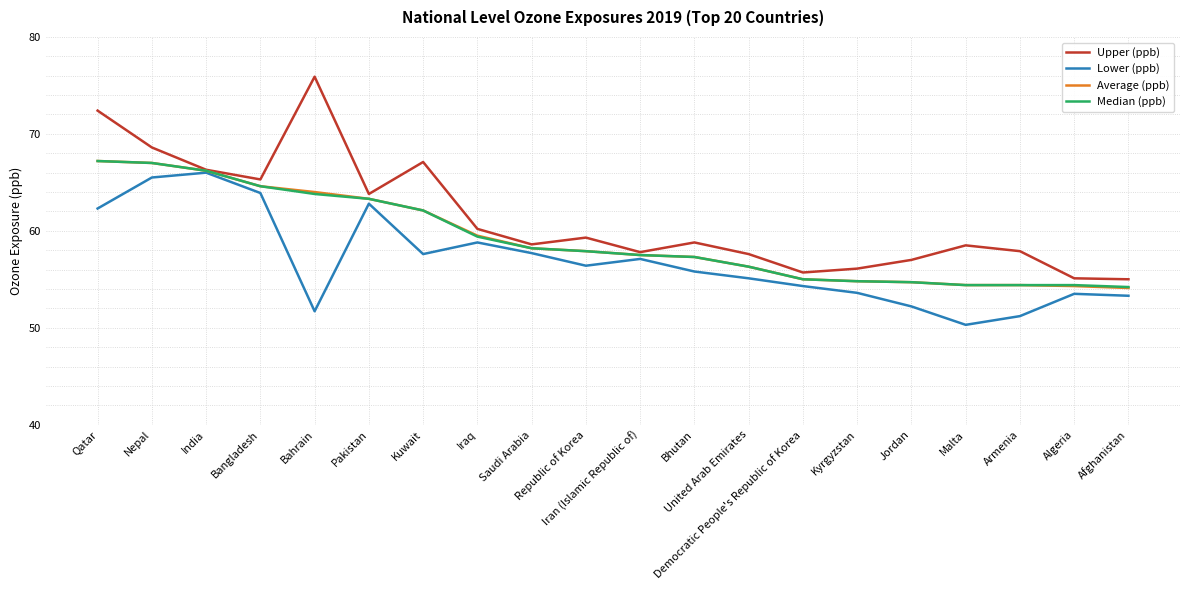

What is the highest value of the Upper (ppb) series?

75.9